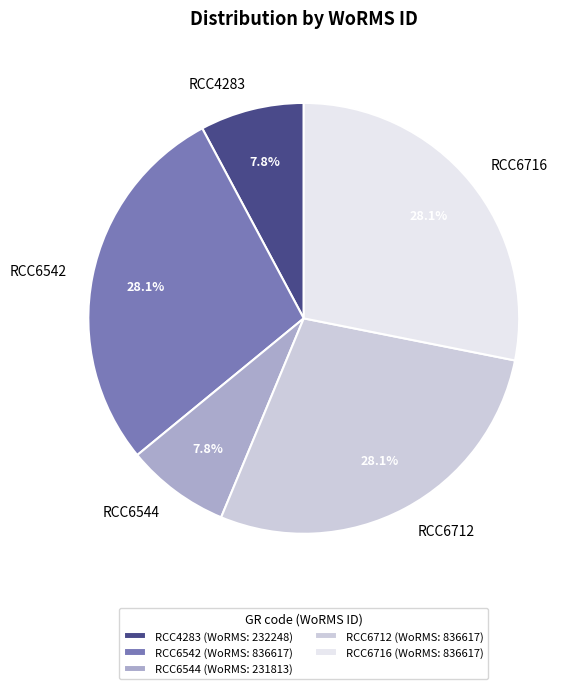

To the nearest percent, what is the average slice percentage?

20%